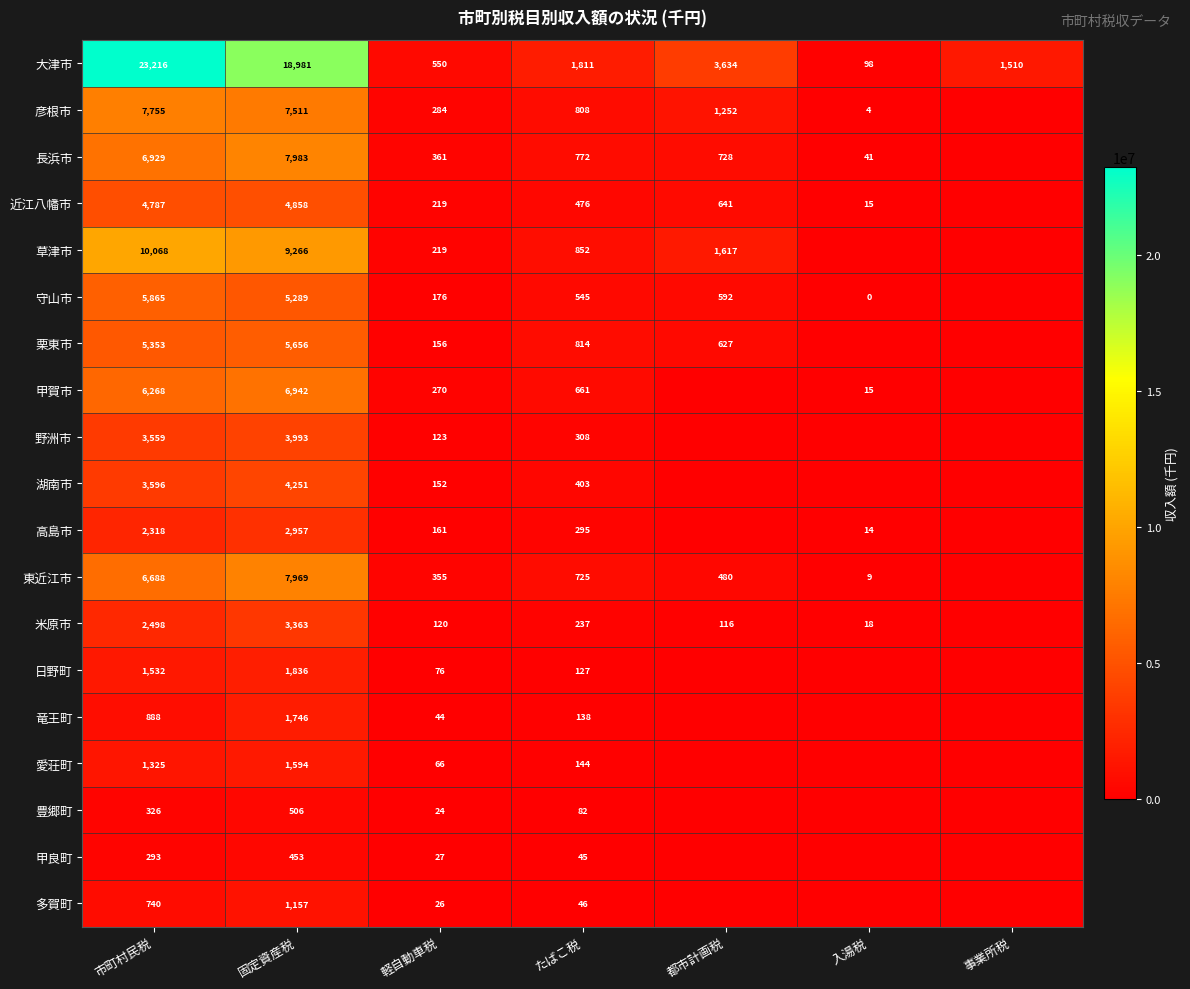

Count the number of data series in this chart.

19